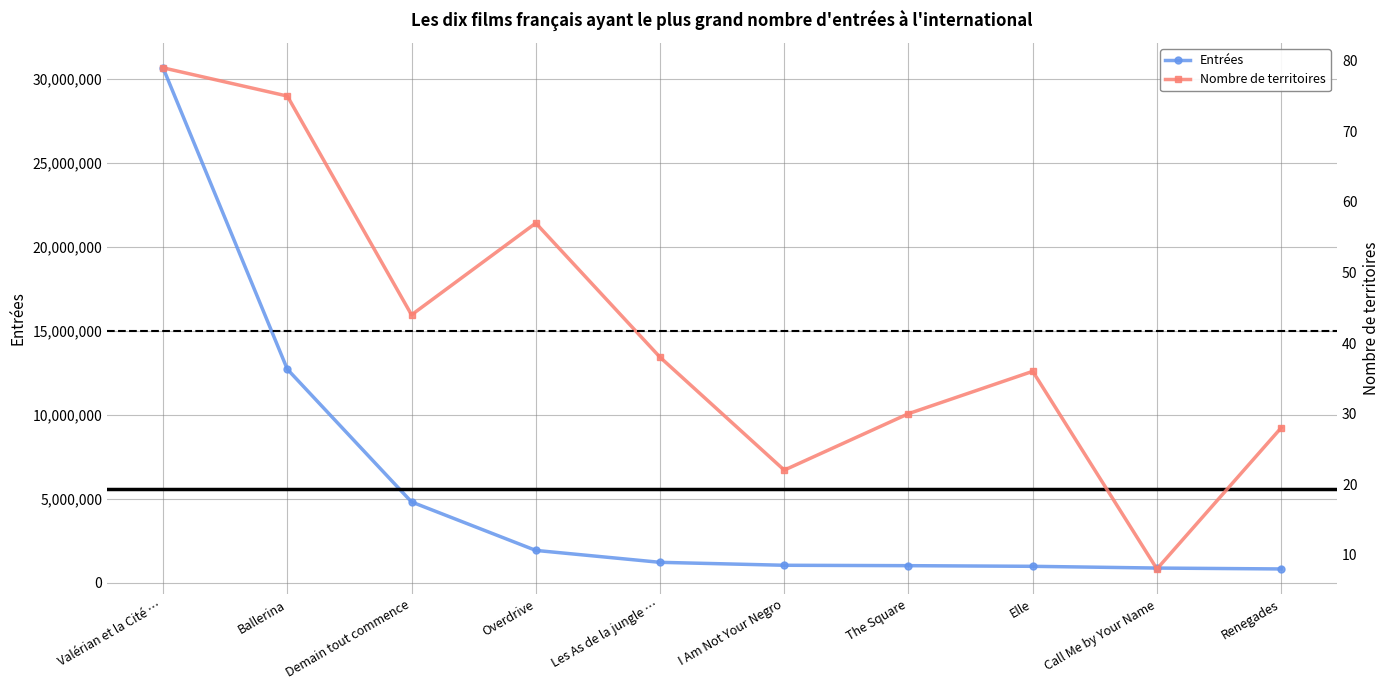

True or false: Nombre de territoires and Entrées cross at least once.

False